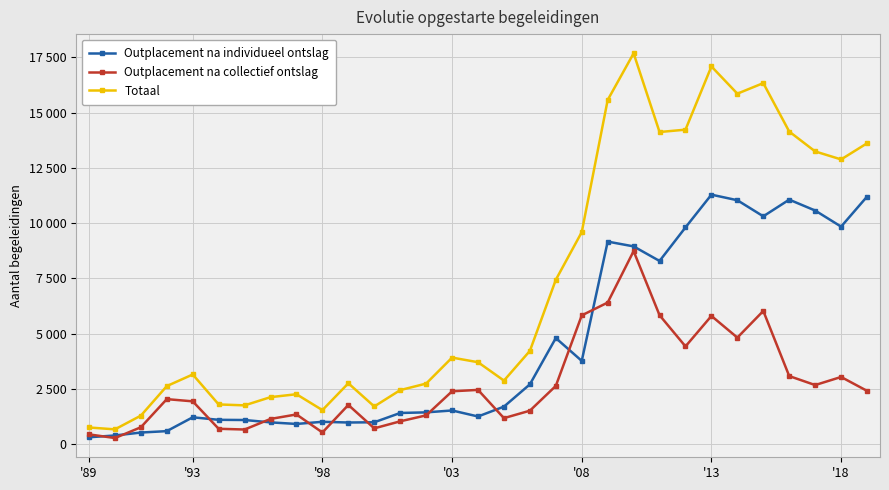

Does the chart have visible grid lines?

Yes